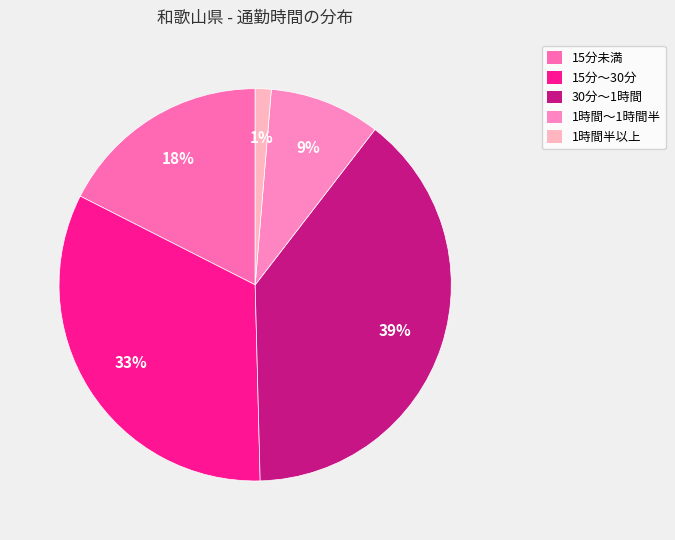

To the nearest percent, what percentage of the pie is 15分未満?

18%